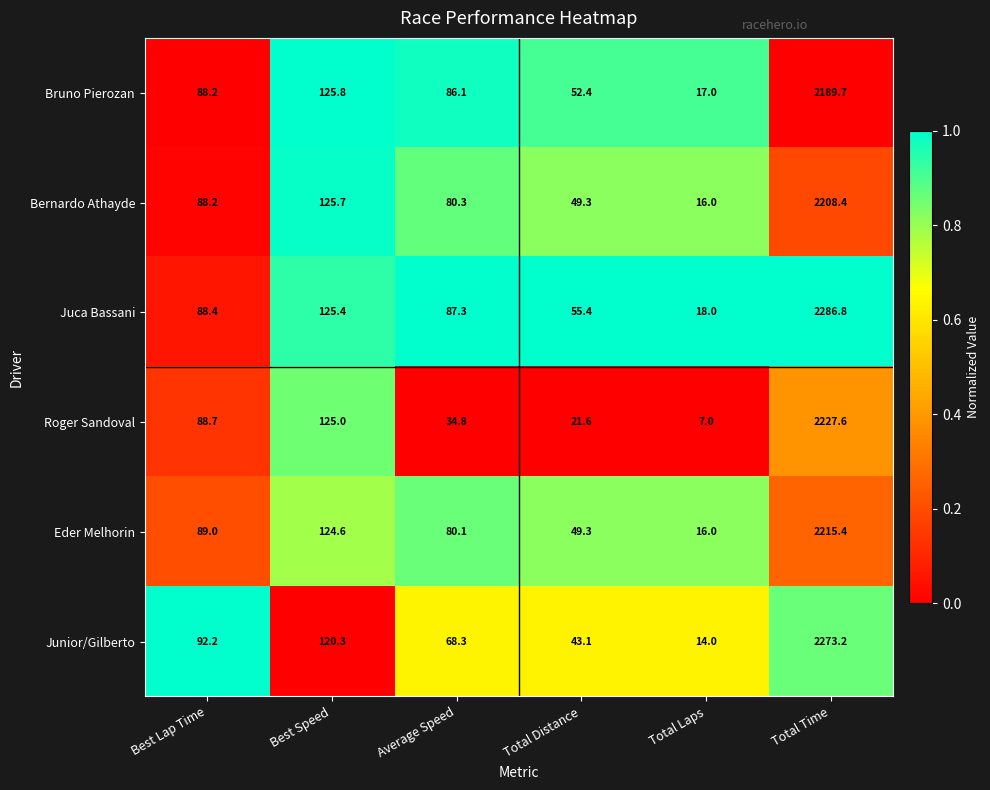

What is the sum of all Bruno Pierozan values?

2559.2